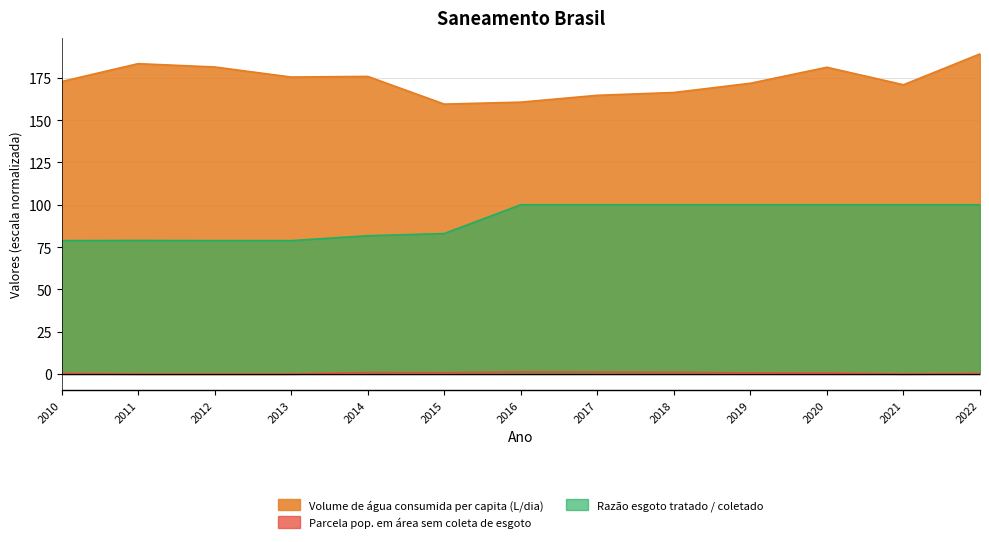

True or false: Razão entre volume de esgoto tratado e … and Volume de água consumida per capita (li… intersect in this chart.

False